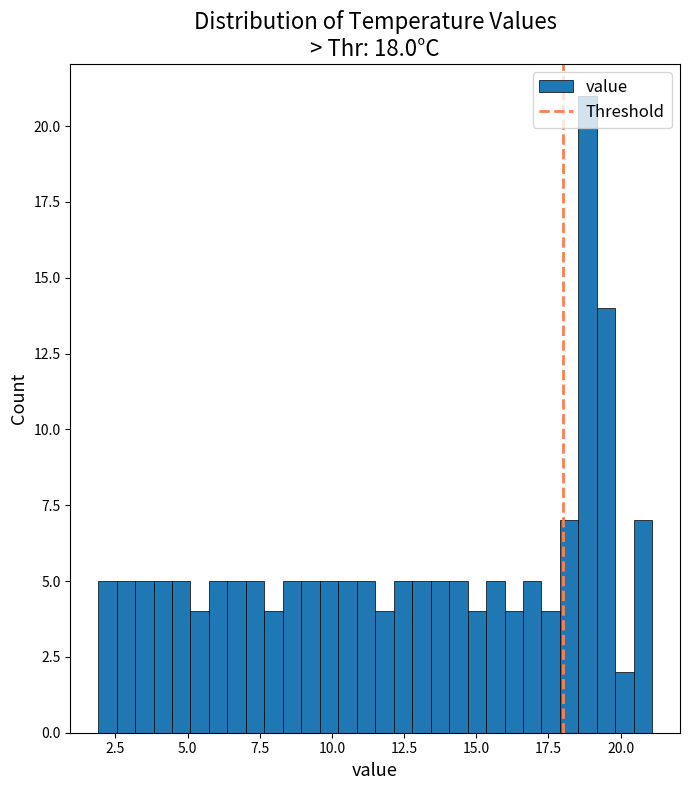

Read against the x-axis, roughly where is the centre of the tallest bar?

19.0